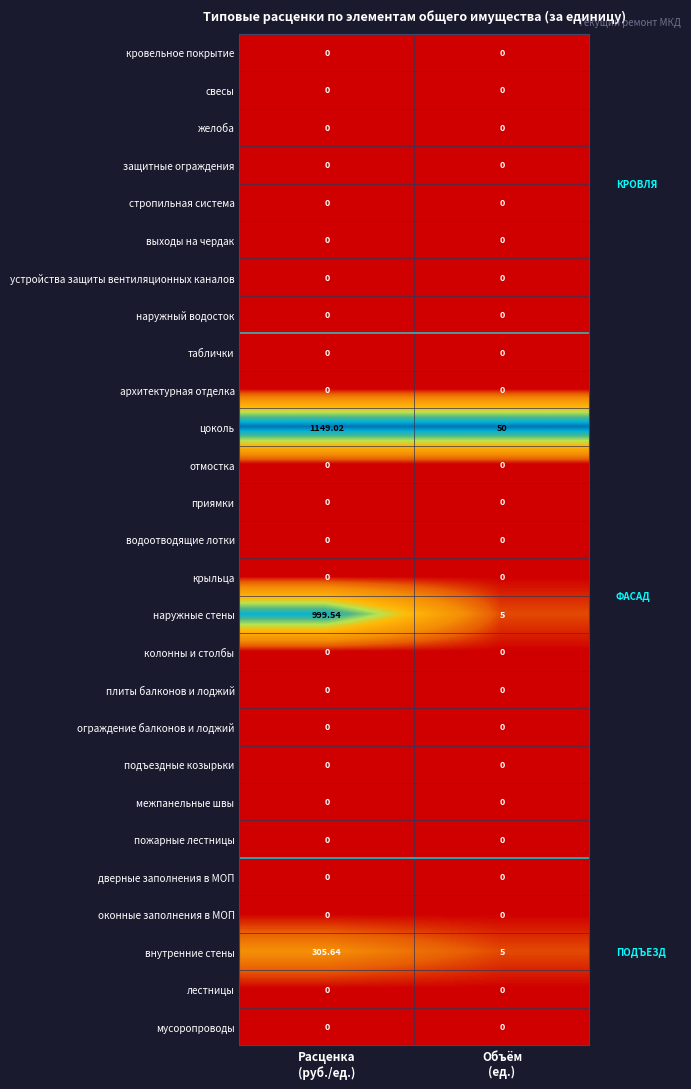

Which series has the widest spread of values?

цоколь